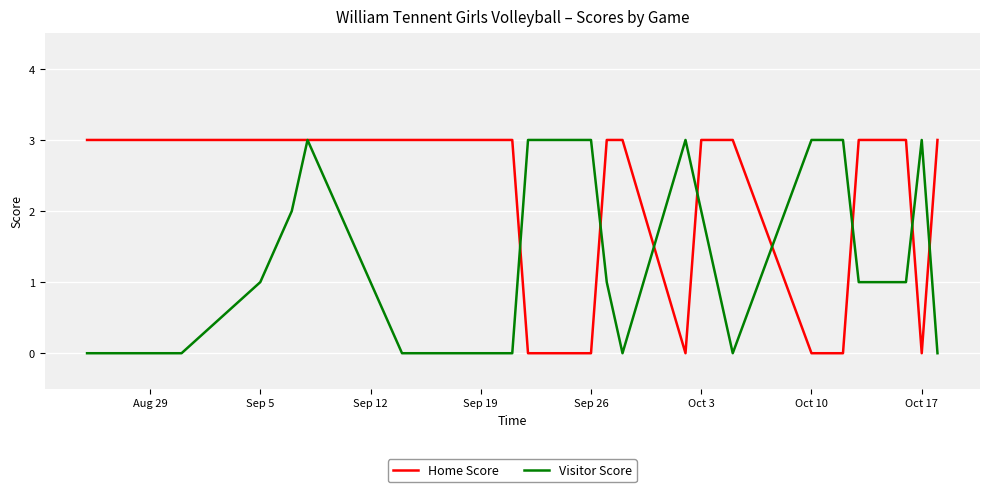

What is the greatest value displayed?

3